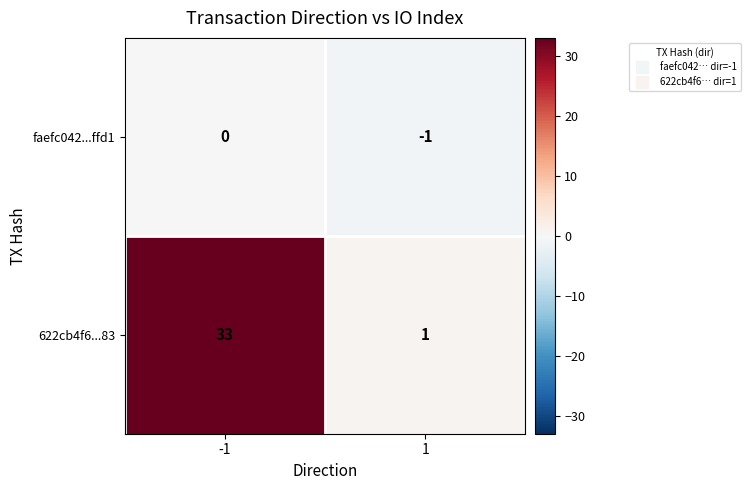

The faefc042...ffd1 series shows -1 at 1. True or false?

True